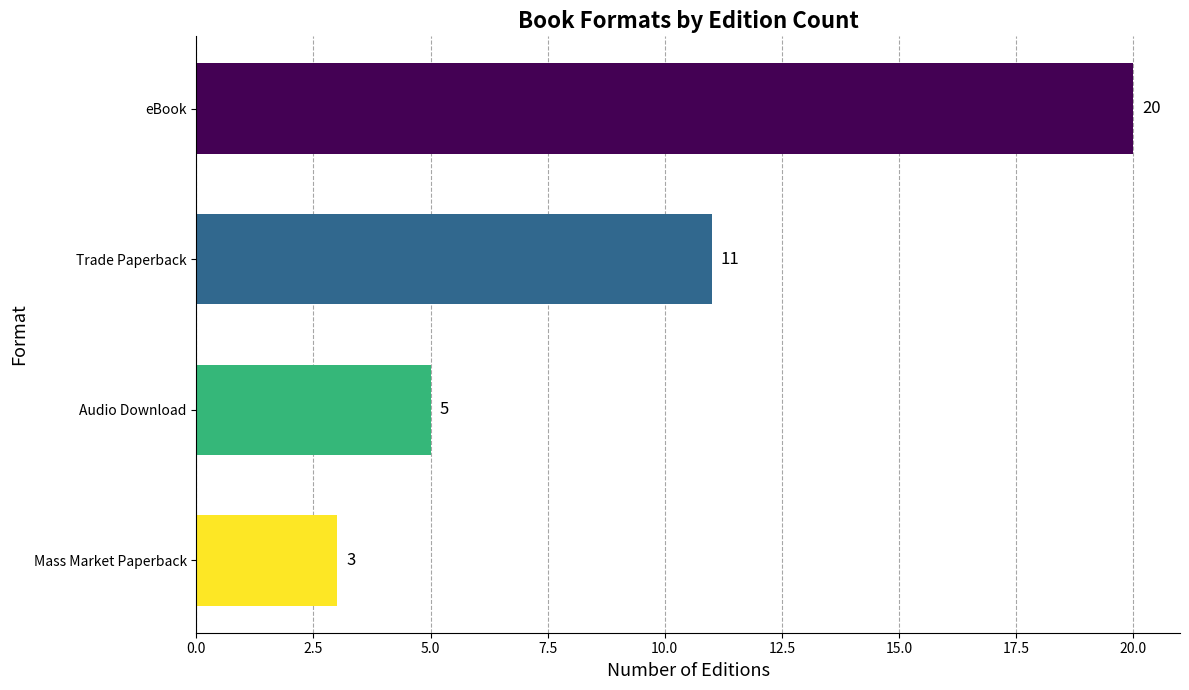

Rank the categories by value from highest to lowest.

eBook, Trade Paperback, Audio Download, Mass Market Paperback